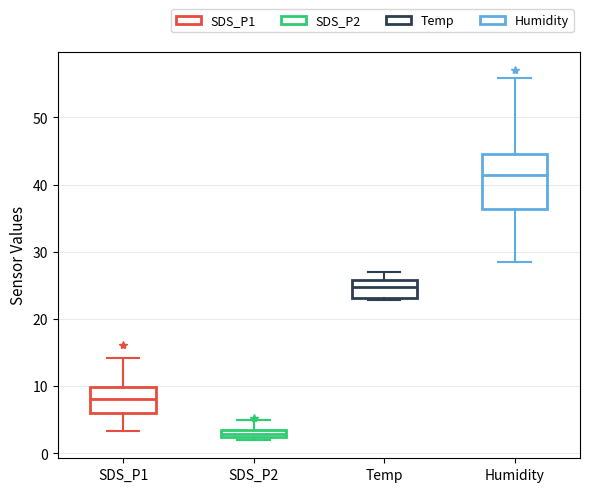

Which box's median line is the lowest?

SDS_P2